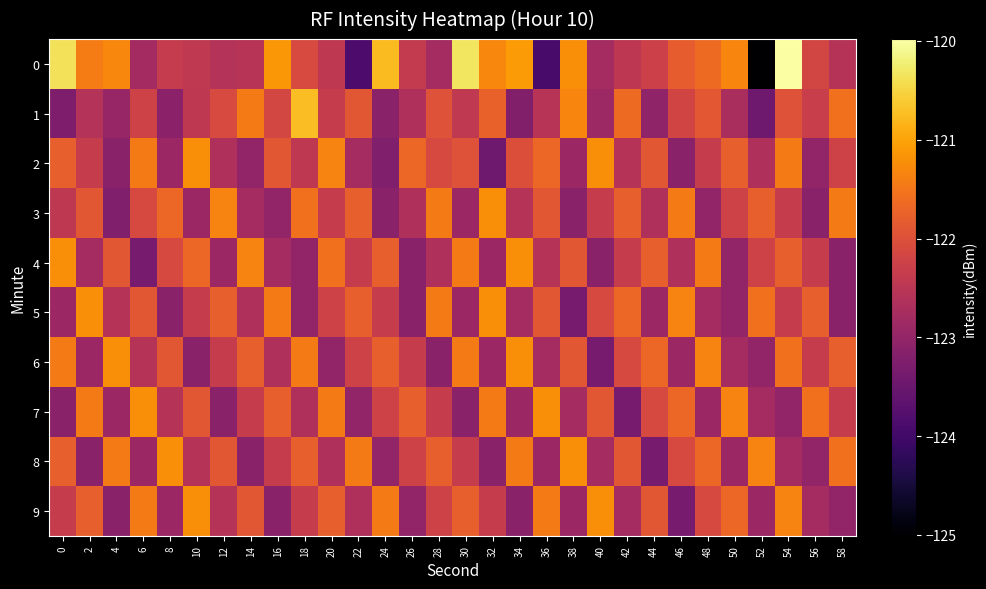

Reading left to right, list all the values displayed in this chart.

0: 0=-120.4	2=-121.4	4=-121.3	6=-122.8	8=-122.4	10=-122.4	12=-122.6	14=-122.5	16=-121.1	18=-122.1	20=-122.5	22=-123.9	24=-120.8	26=-122.4	28=-122.8	30=-120.3	32=-121.3	34=-121.1	36=-123.9	38=-121.2	40=-122.8	42=-122.5	44=-122.3	46=-121.8	48=-121.6	50=-121.3	52=-125.0	54=-120.0	56=-122.2	58=-122.6
1: 0=-123.3	2=-122.6	4=-123.0	6=-122.2	8=-123.1	10=-122.4	12=-122.1	14=-121.4	16=-122.1	18=-120.7	20=-122.3	22=-121.9	24=-123.1	26=-122.7	28=-122.0	30=-122.4	32=-121.8	34=-123.2	36=-122.5	38=-121.3	40=-122.9	42=-121.7	44=-123.0	46=-122.2	48=-121.9	50=-122.7	52=-123.5	54=-122.0	56=-122.3	58=-121.6
2: 0=-121.8	2=-122.3	4=-123.1	6=-121.5	8=-122.9	10=-121.2	12=-122.7	14=-123.0	16=-121.9	18=-122.5	20=-121.3	22=-122.8	24=-123.2	26=-121.7	28=-122.1	30=-122.0	32=-123.5	34=-122.0	36=-121.7	38=-122.9	40=-121.2	42=-122.6	44=-121.9	46=-123.1	48=-122.3	50=-121.8	52=-122.7	54=-121.5	56=-123.0	58=-122.2
3: 0=-122.5	2=-121.9	4=-123.2	6=-122.1	8=-121.7	10=-122.9	12=-121.3	14=-122.8	16=-123.0	18=-121.6	20=-122.3	22=-121.8	24=-123.1	26=-122.7	28=-121.5	30=-122.9	32=-121.2	34=-122.6	36=-121.9	38=-123.1	40=-122.3	42=-121.8	44=-122.7	46=-121.5	48=-123.0	50=-122.2	52=-121.8	54=-122.3	56=-123.1	58=-121.5
4: 0=-121.2	2=-122.8	4=-121.9	6=-123.3	8=-122.1	10=-121.7	12=-122.9	14=-121.3	16=-122.8	18=-123.0	20=-121.6	22=-122.3	24=-121.8	26=-123.1	28=-122.7	30=-121.5	32=-122.9	34=-121.2	36=-122.6	38=-121.9	40=-123.1	42=-122.3	44=-121.8	46=-122.7	48=-121.5	50=-123.0	52=-122.2	54=-121.8	56=-122.3	58=-123.1
5: 0=-122.9	2=-121.2	4=-122.6	6=-121.9	8=-123.1	10=-122.3	12=-121.8	14=-122.7	16=-121.5	18=-123.0	20=-122.2	22=-121.8	24=-122.3	26=-123.1	28=-121.5	30=-122.9	32=-121.2	34=-122.8	36=-121.9	38=-123.3	40=-122.1	42=-121.7	44=-122.9	46=-121.3	48=-122.8	50=-123.0	52=-121.6	54=-122.3	56=-121.8	58=-123.1
6: 0=-121.5	2=-122.9	4=-121.2	6=-122.6	8=-121.9	10=-123.1	12=-122.3	14=-121.8	16=-122.7	18=-121.5	20=-123.0	22=-122.2	24=-121.8	26=-122.3	28=-123.1	30=-121.5	32=-122.9	34=-121.2	36=-122.8	38=-121.9	40=-123.3	42=-122.1	44=-121.7	46=-122.9	48=-121.3	50=-122.8	52=-123.0	54=-121.6	56=-122.3	58=-121.8
7: 0=-123.1	2=-121.5	4=-122.9	6=-121.2	8=-122.6	10=-121.9	12=-123.1	14=-122.3	16=-121.8	18=-122.7	20=-121.5	22=-123.0	24=-122.2	26=-121.8	28=-122.3	30=-123.1	32=-121.5	34=-122.9	36=-121.2	38=-122.8	40=-121.9	42=-123.3	44=-122.1	46=-121.7	48=-122.9	50=-121.3	52=-122.8	54=-123.0	56=-121.6	58=-122.3
8: 0=-121.8	2=-123.1	4=-121.5	6=-122.9	8=-121.2	10=-122.6	12=-121.9	14=-123.1	16=-122.3	18=-121.8	20=-122.7	22=-121.5	24=-123.0	26=-122.2	28=-121.8	30=-122.3	32=-123.1	34=-121.5	36=-122.9	38=-121.2	40=-122.8	42=-121.9	44=-123.3	46=-122.1	48=-121.7	50=-122.9	52=-121.3	54=-122.8	56=-123.0	58=-121.6
9: 0=-122.3	2=-121.8	4=-123.1	6=-121.5	8=-122.9	10=-121.2	12=-122.6	14=-121.9	16=-123.1	18=-122.3	20=-121.8	22=-122.7	24=-121.5	26=-123.0	28=-122.2	30=-121.8	32=-122.3	34=-123.1	36=-121.5	38=-122.9	40=-121.2	42=-122.8	44=-121.9	46=-123.3	48=-122.1	50=-121.7	52=-122.9	54=-121.3	56=-122.8	58=-123.0